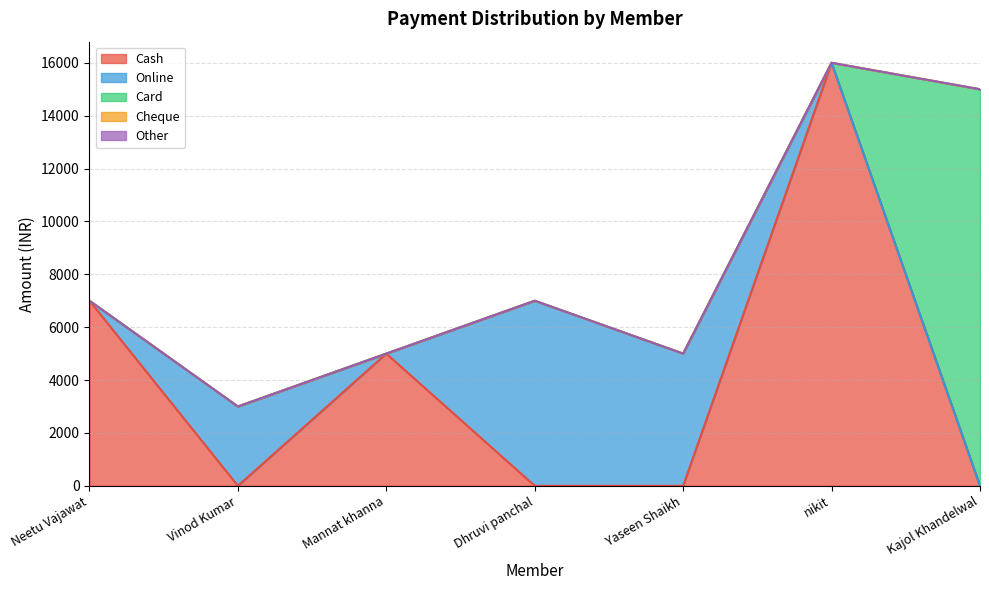

True or false: Card and Online cross at least once.

False